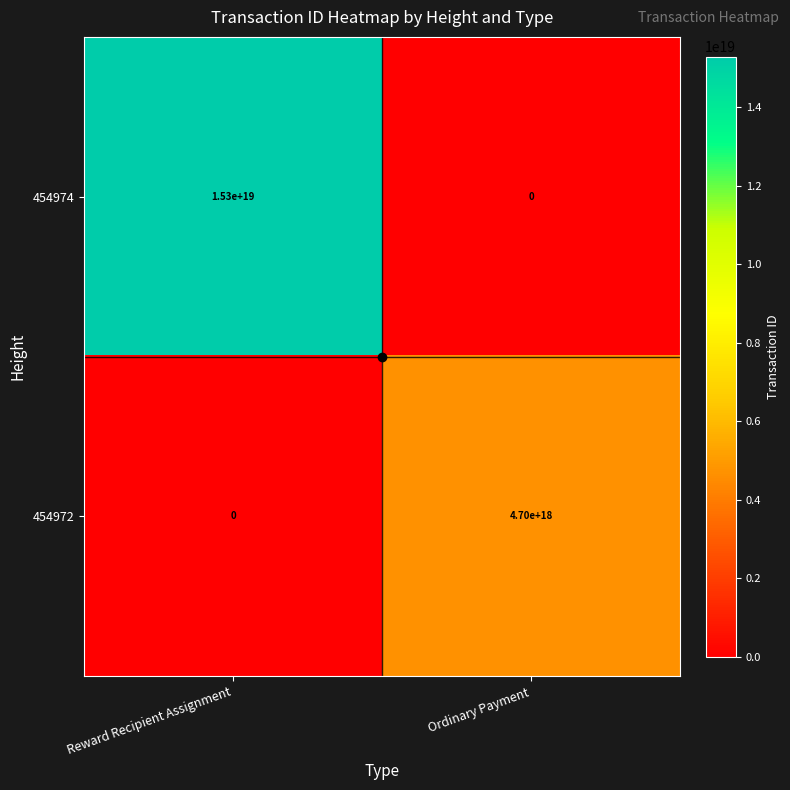

Which series has the widest spread of values?

454974